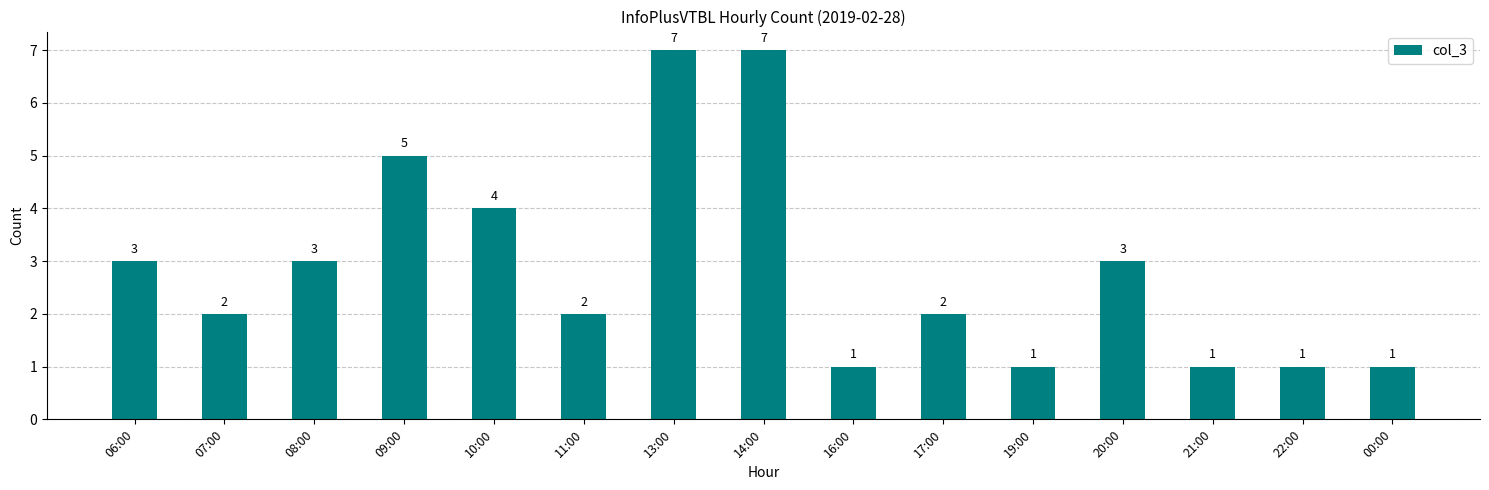

What is the average value?

3